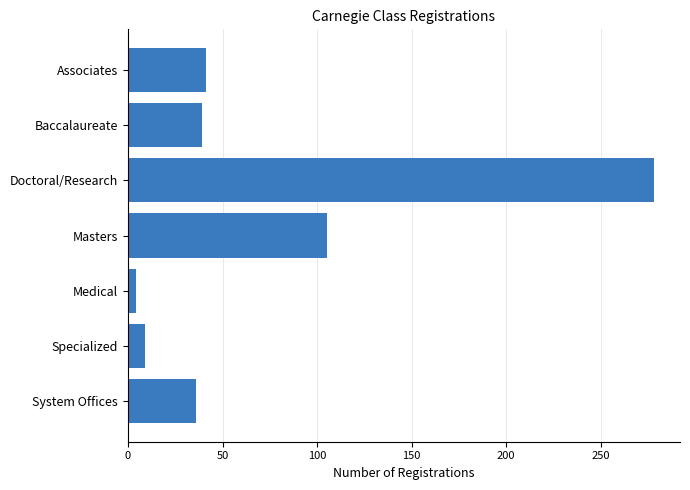

What is the greatest value displayed?

278